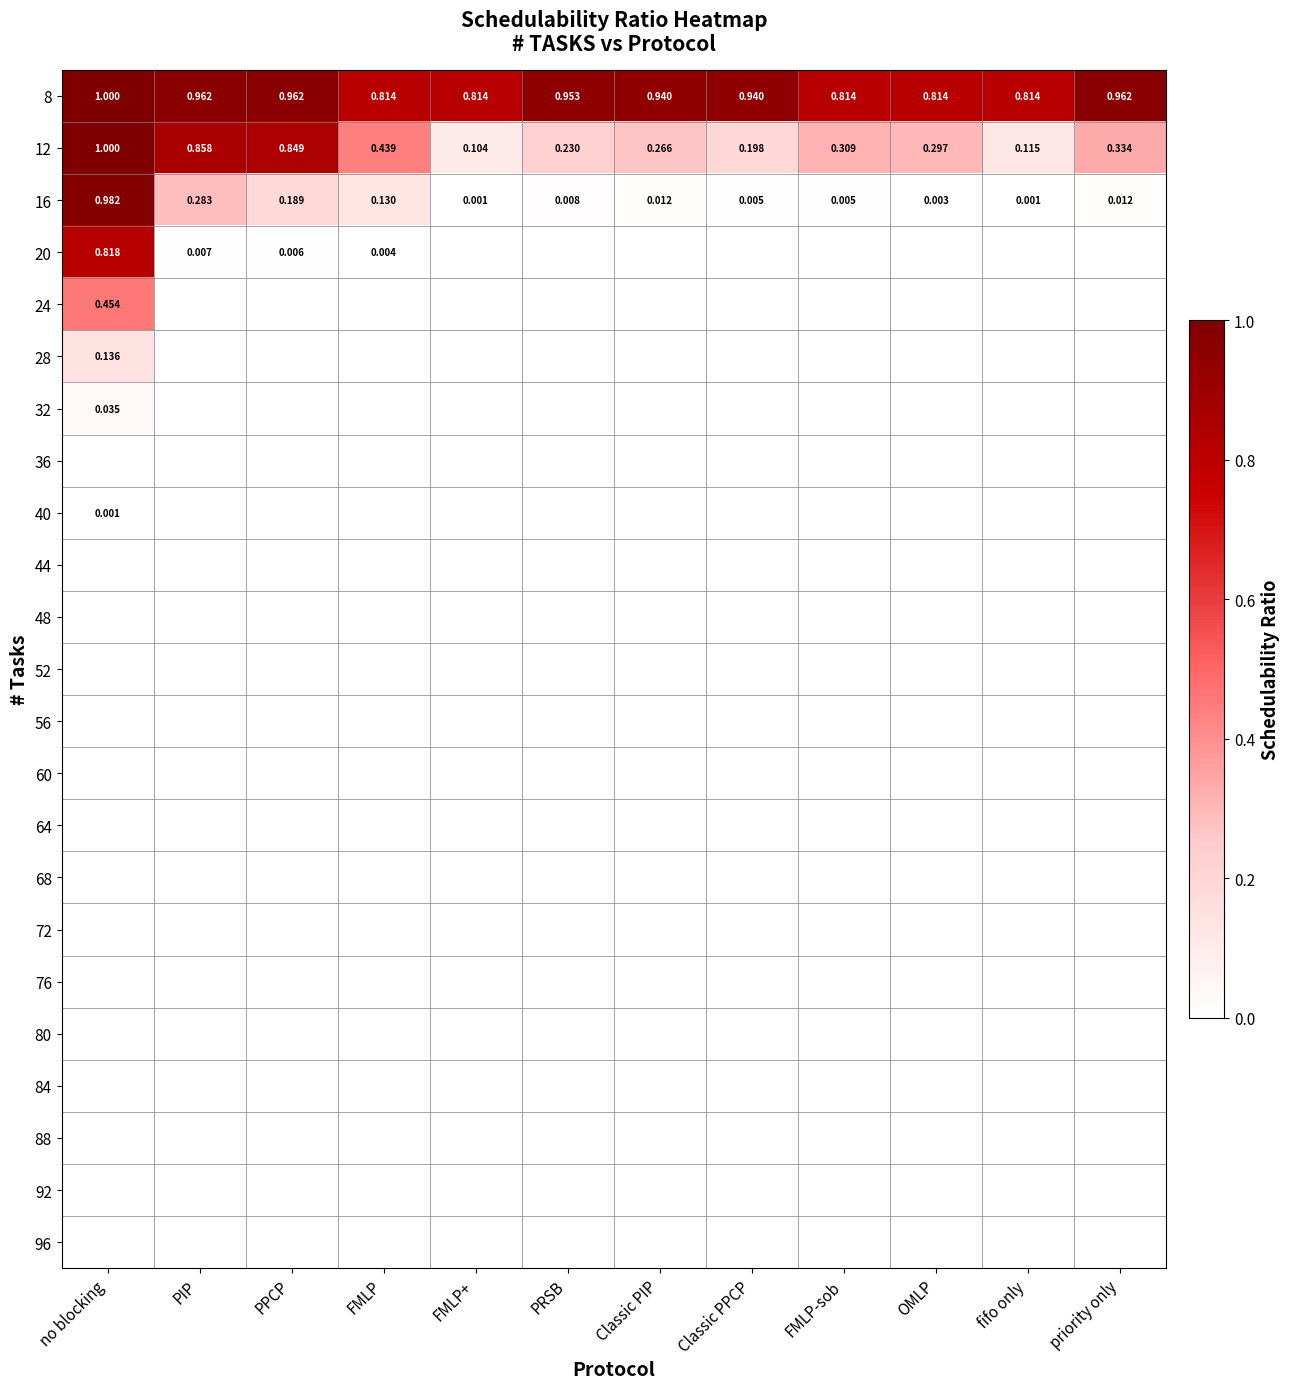

Is it true that 32 equals -0.0 at PRSB?

False